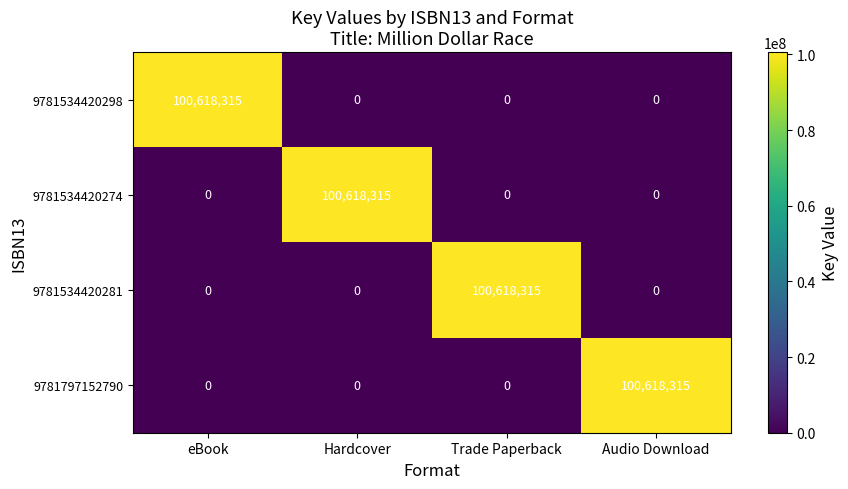

Reading left to right, transcribe all the data shown in this chart.

9781534420298: 100618315	0	0	0
9781534420274: 0	100618315	0	0
9781534420281: 0	0	100618315	0
9781797152790: 0	0	0	100618315